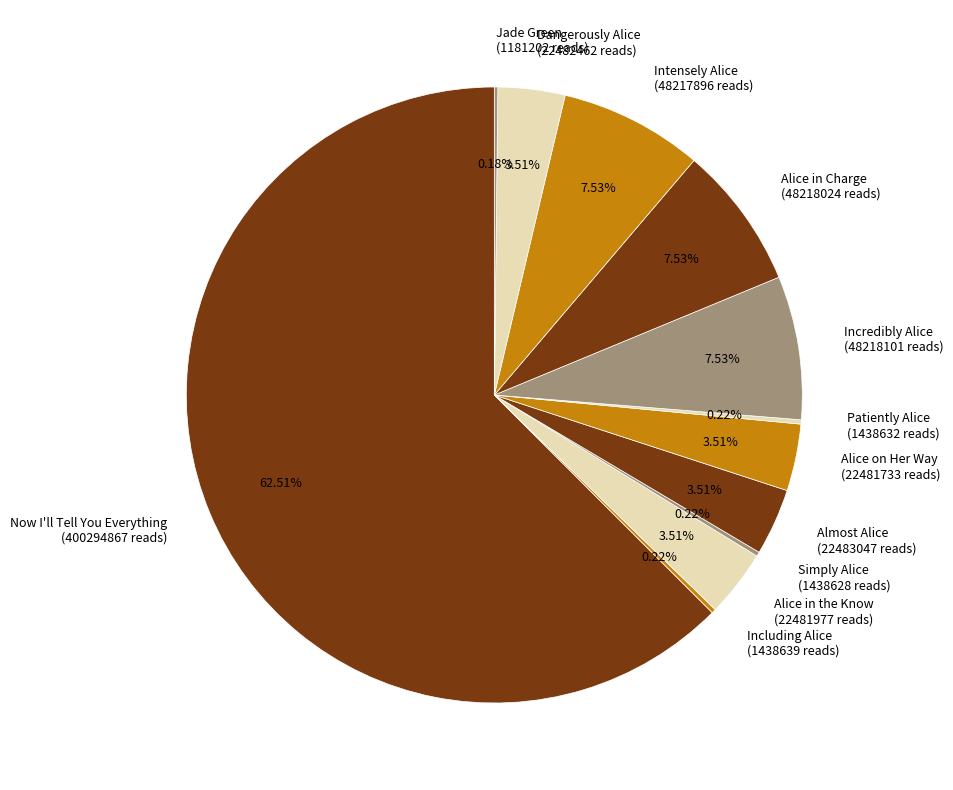

Which has a higher value, Alice on Her Way (22481733 reads) or Now I'll Tell You Everything (400294867 reads)?

Now I'll Tell You Everything (400294867 reads)